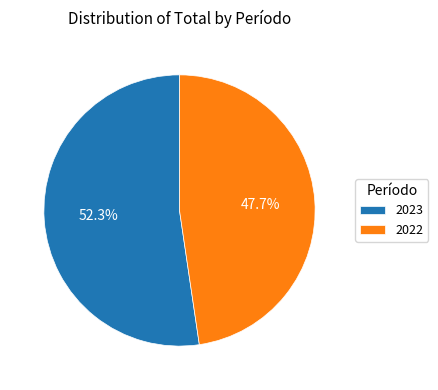

Which category has the biggest portion of the pie?

2023